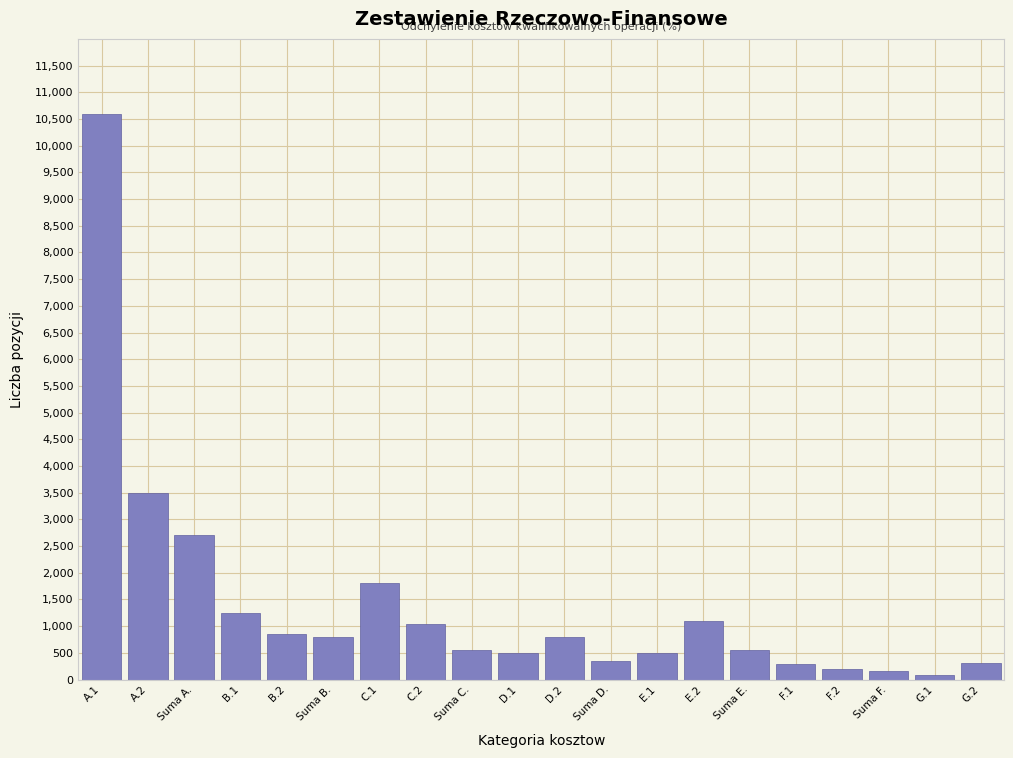

What is the label of the 1st bar from the right?

G.2